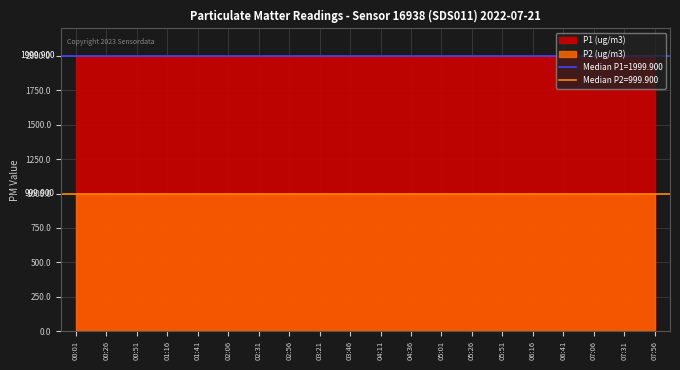

Is it true that P2 equals 999.9 at 05:26?

True